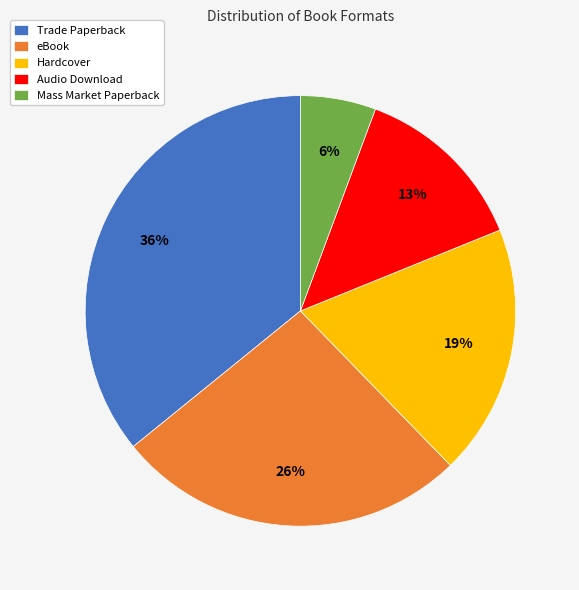

Between Trade Paperback and eBook, which is larger?

Trade Paperback